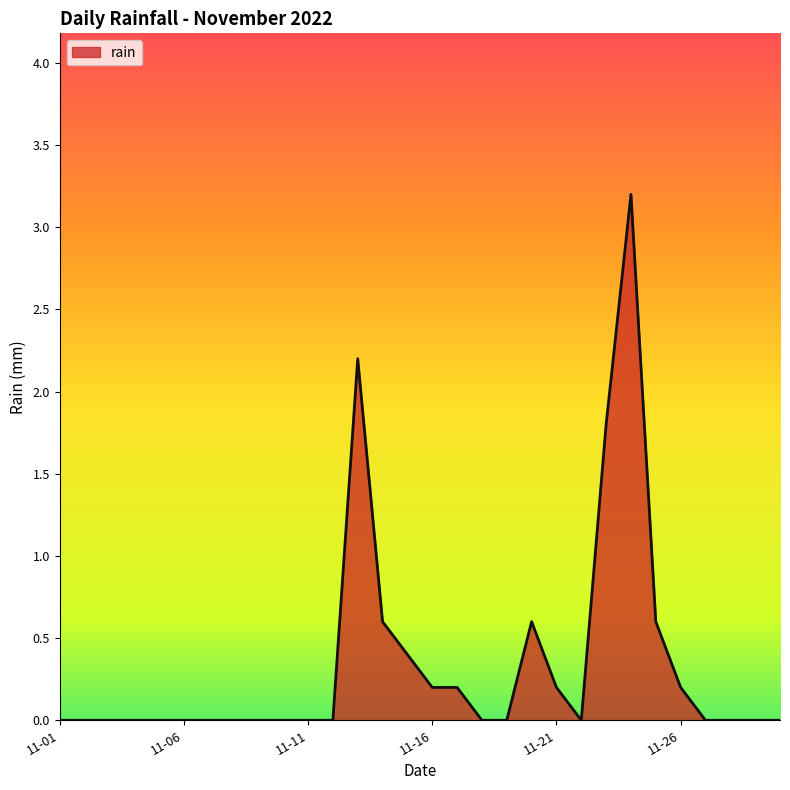

What is the difference between the second highest and second lowest values?

2.2